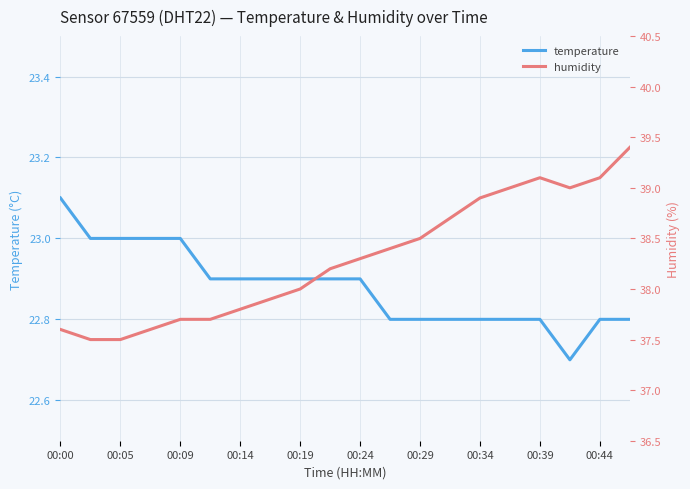

What is the sum of all temperature values?

457.6